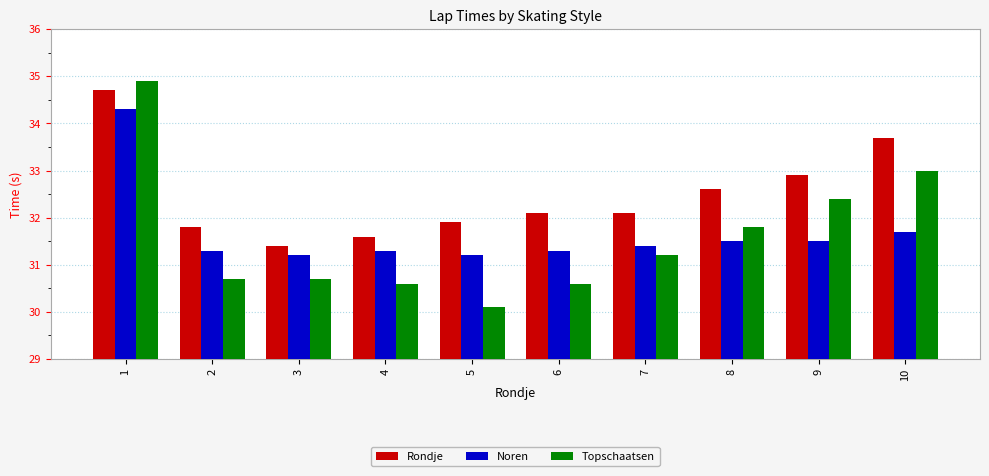

At which category is the sum across all series the highest?

1